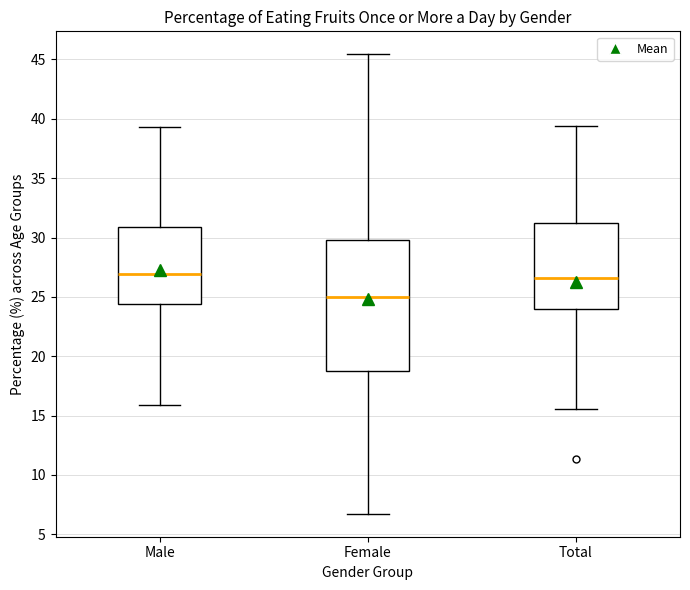

Reading left to right, transcribe this box plot: for each box, give where its median line is, the range the box spans, and where its two whiskers end, as read against the y-axis. The values are not printed on the chart, so give them approximately, as read against the axis.

Male: median 27.0, box 24.5 to 31.0, whiskers 16.0 to 39.5
Female: median 25.0, box 19.0 to 30.0, whiskers 6.5 to 45.5
Total: median 26.5, box 24.0 to 31.0, whiskers 15.5 to 39.5